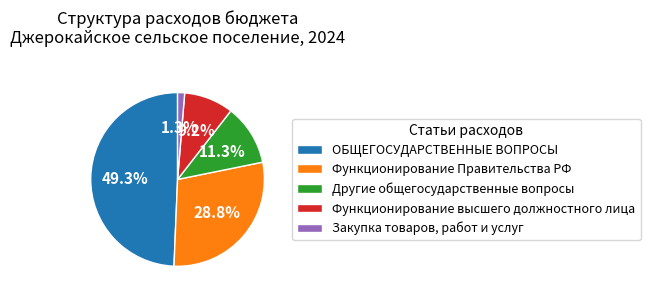

Rank the categories by value from highest to lowest.

ОБЩЕГОСУДАРСТВЕННЫЕ ВОПРОСЫ, Функционирование Правительства РФ, Другие общегосударственные вопросы, Функционирование высшего должностного лица, Закупка товаров, работ и услуг